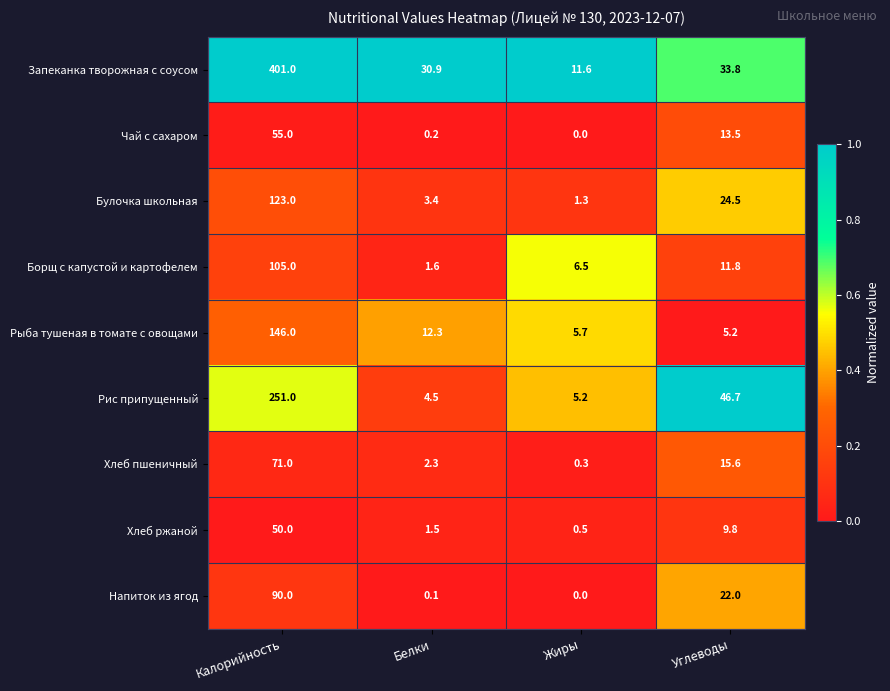

At how many categories does at least one series exceed 0?

4